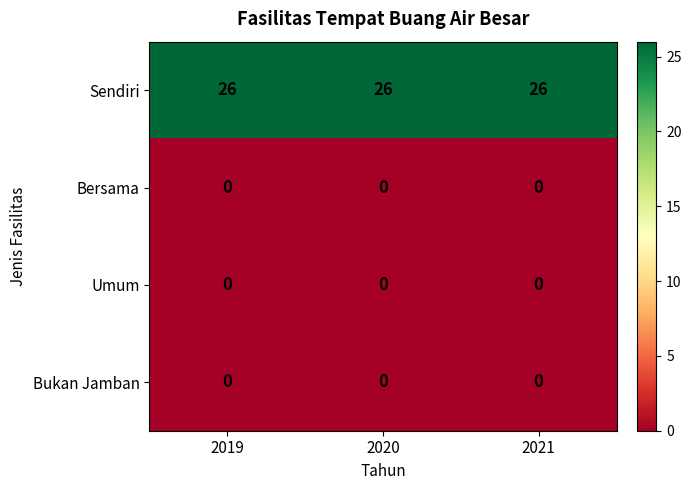

What is the greatest value displayed?

26